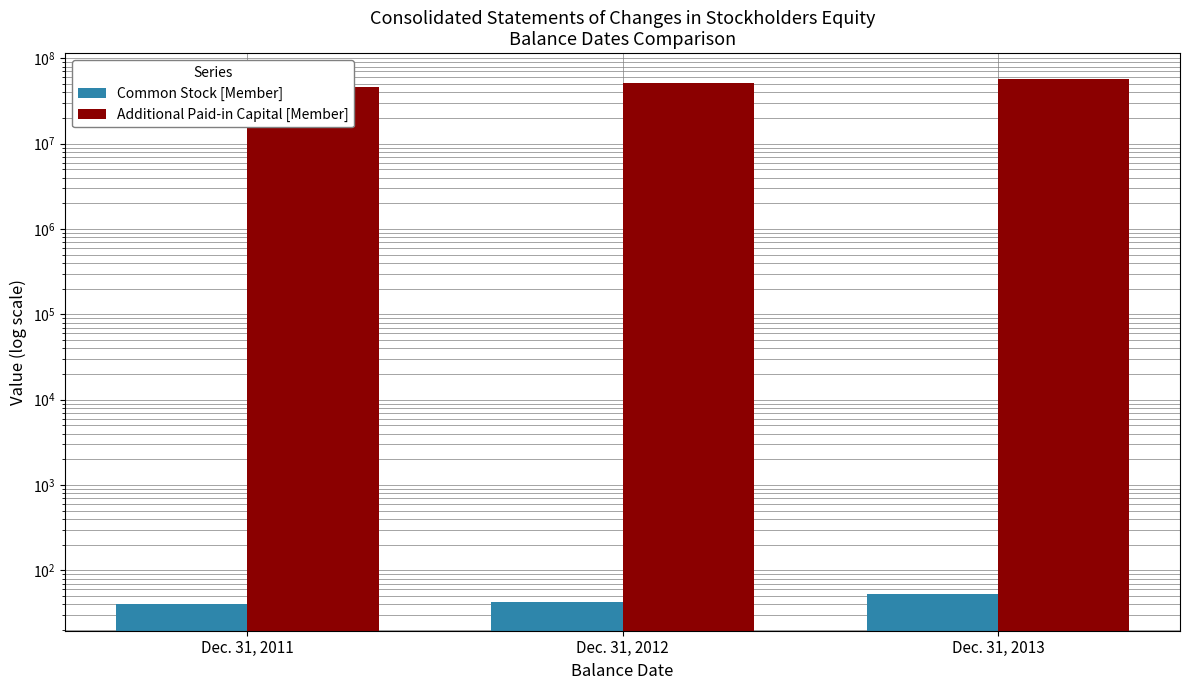

How many data points does each series have?

3